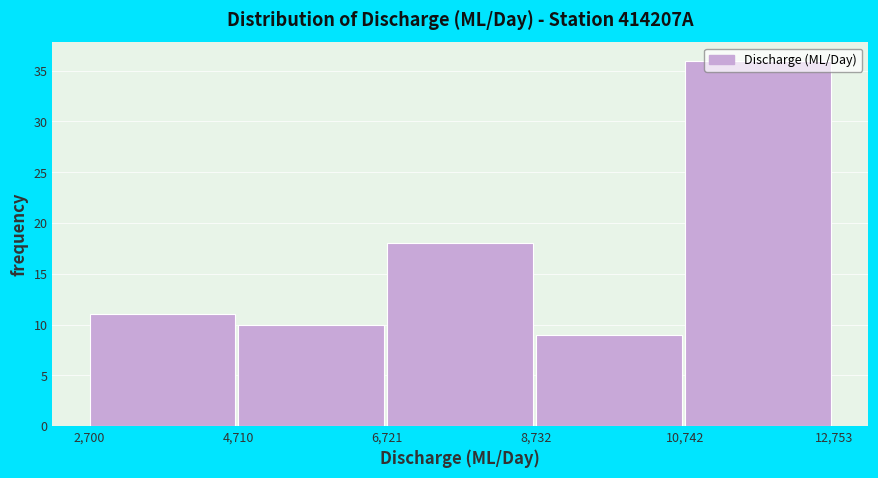

Reading left to right, list every bar in this chart as the range it spans on the x-axis followed by its height. The values are not printed on the chart, so give them approximately, as read against the axis.

2,700 to 4,710: 11
4,710 to 6,721: 10
6,721 to 8,732: 18
8,732 to 10,742: 9
10,742 to 12,753: 36